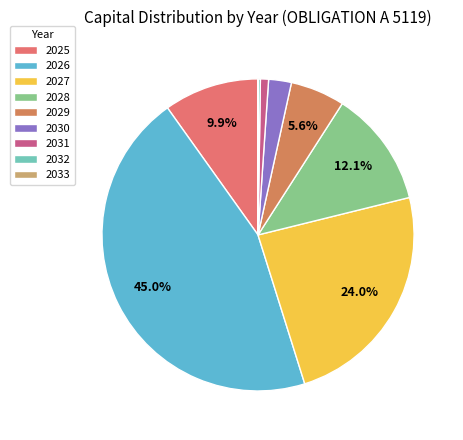

Is the sum of 2032 and 2030 greater than half?

No